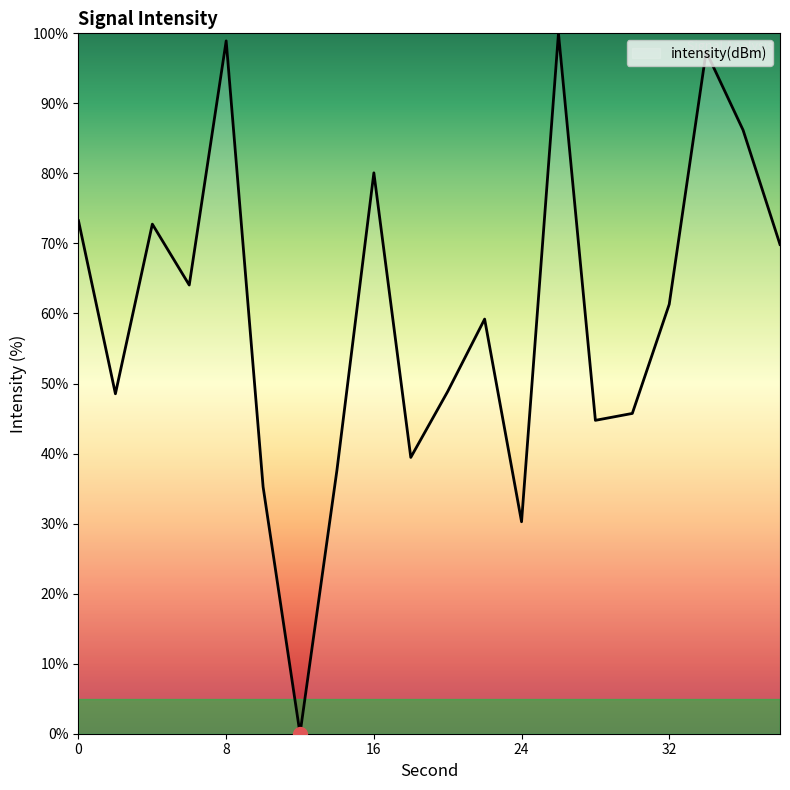

How many categories are shown in the chart?

20